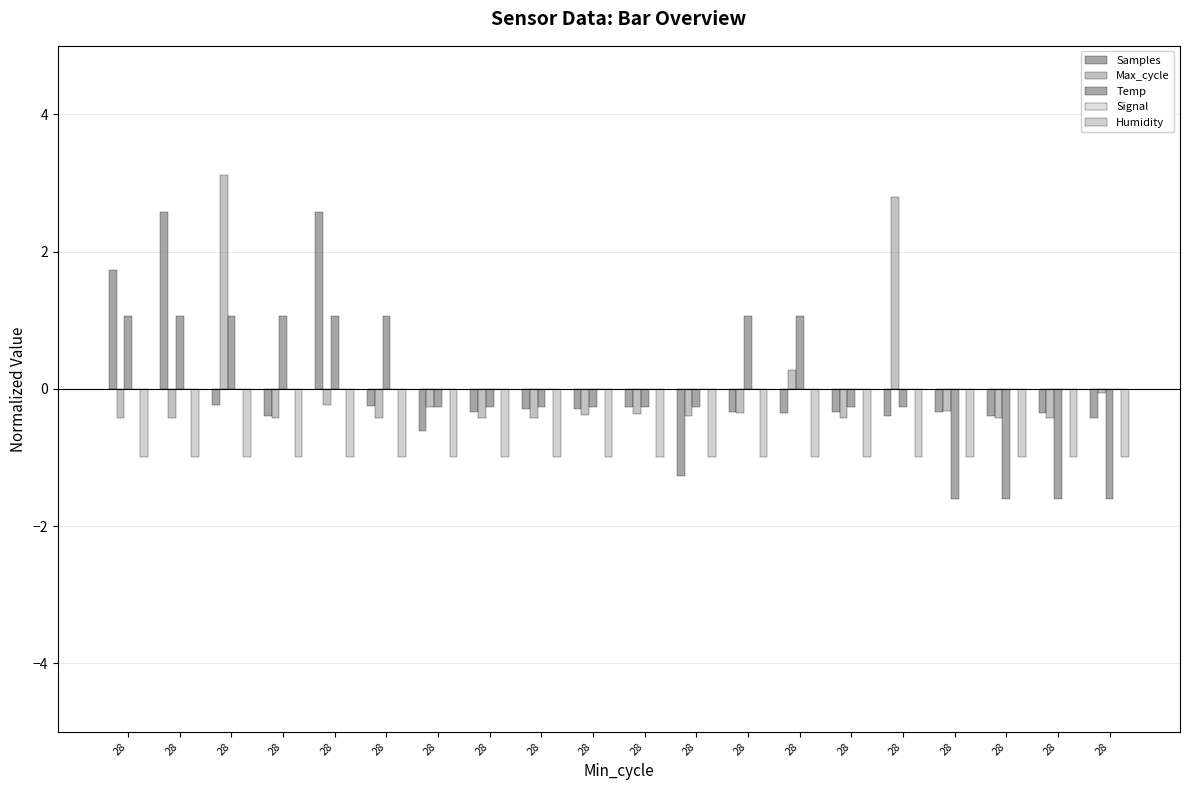

What is the minimum value for Temp?

-1.6